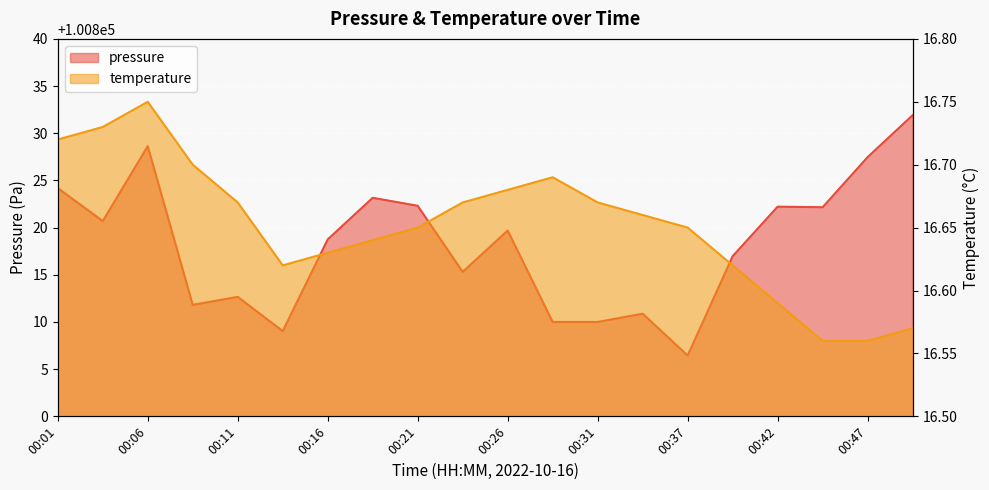

What is the minimum value shown in the chart?

16.6